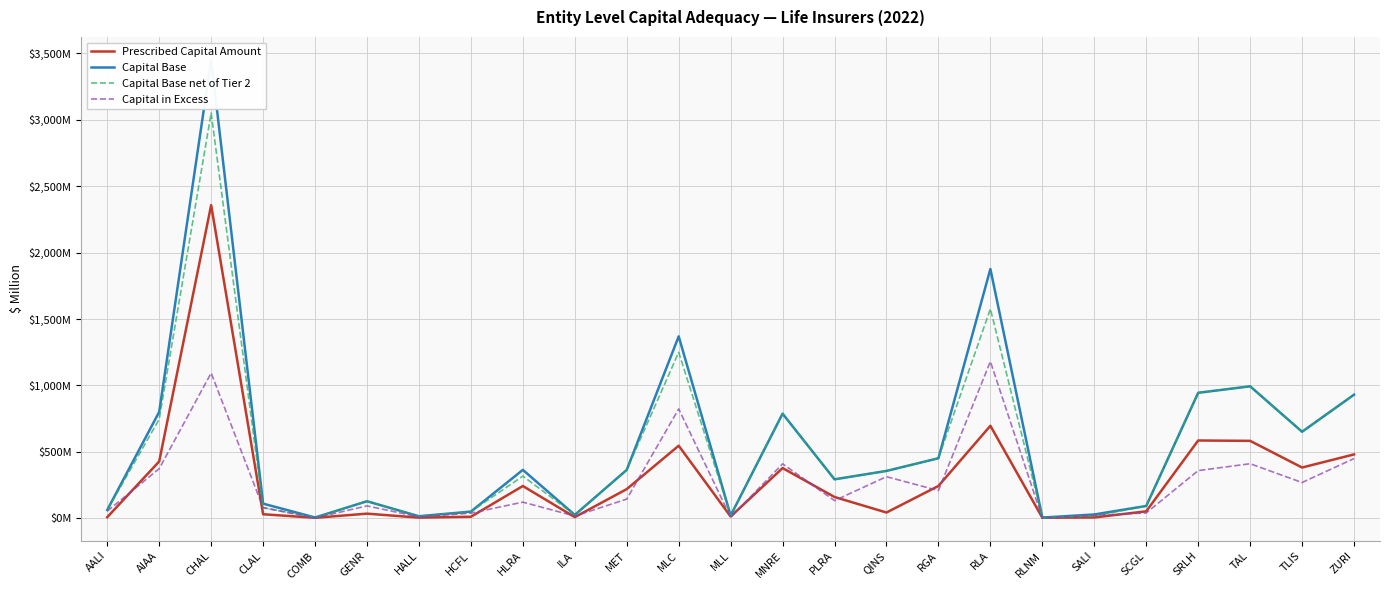

The Capital Base net of Tier 2 series shows 62.6 at AALI. True or false?

True